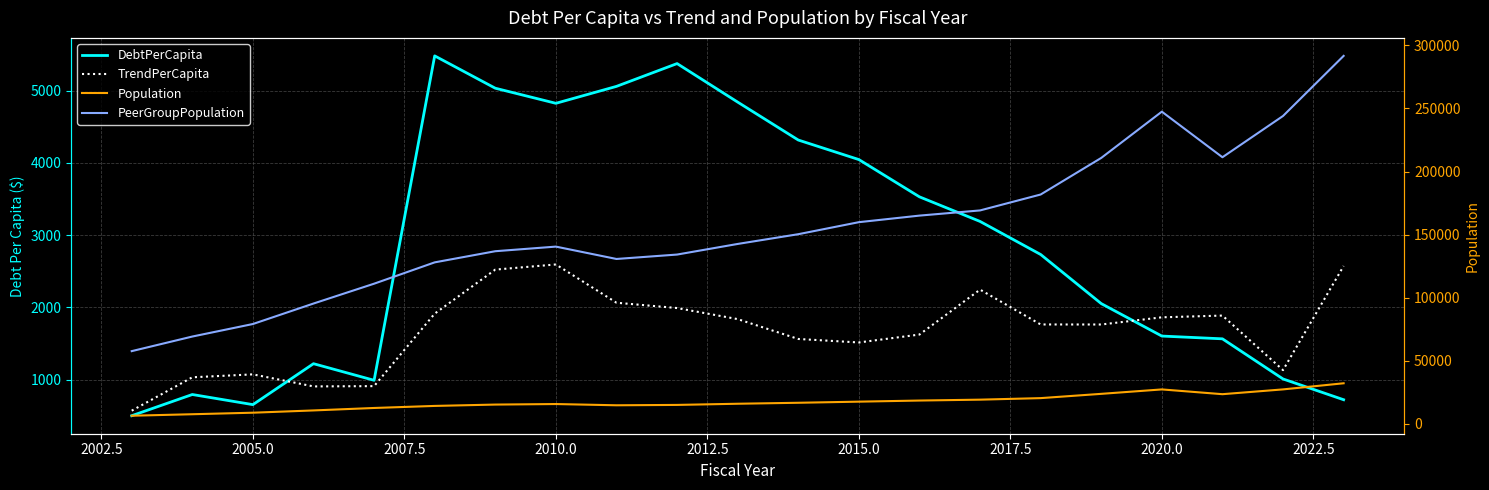

What is the approximate value of Population at 2020.0?

27236.0